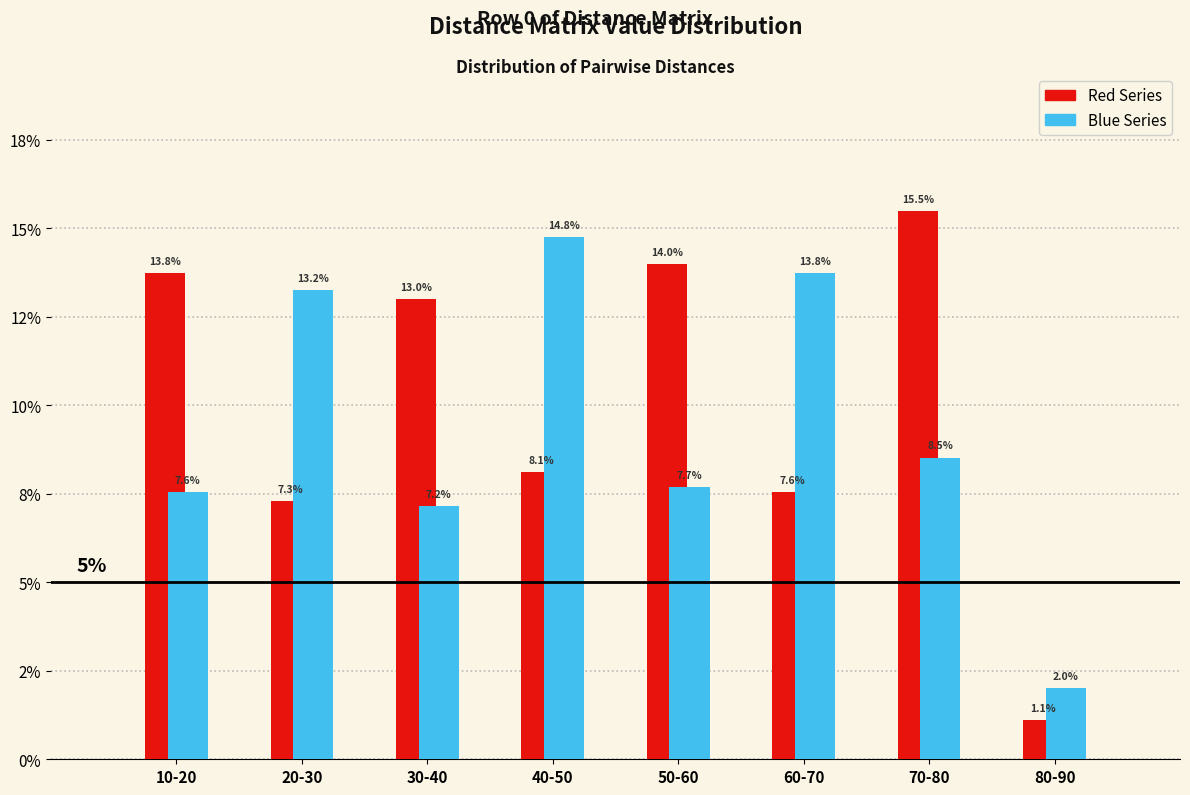

What are all the series names shown in the legend?

Red Series, Blue Series